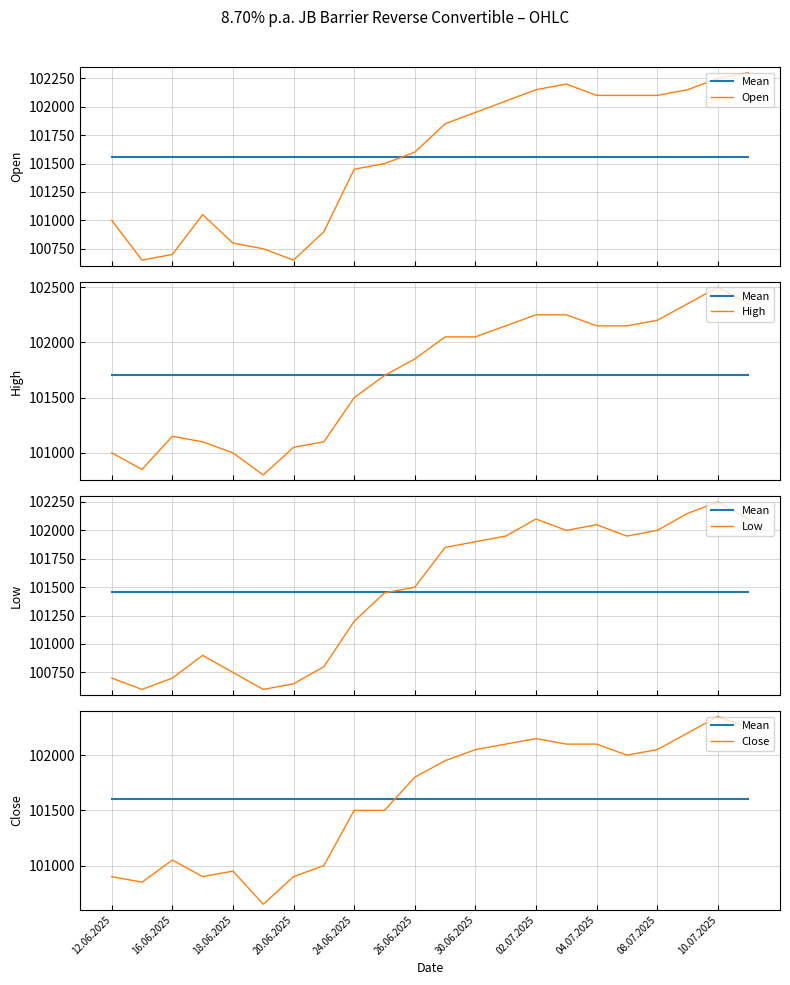

How many interior local valleys does the High series have?

2